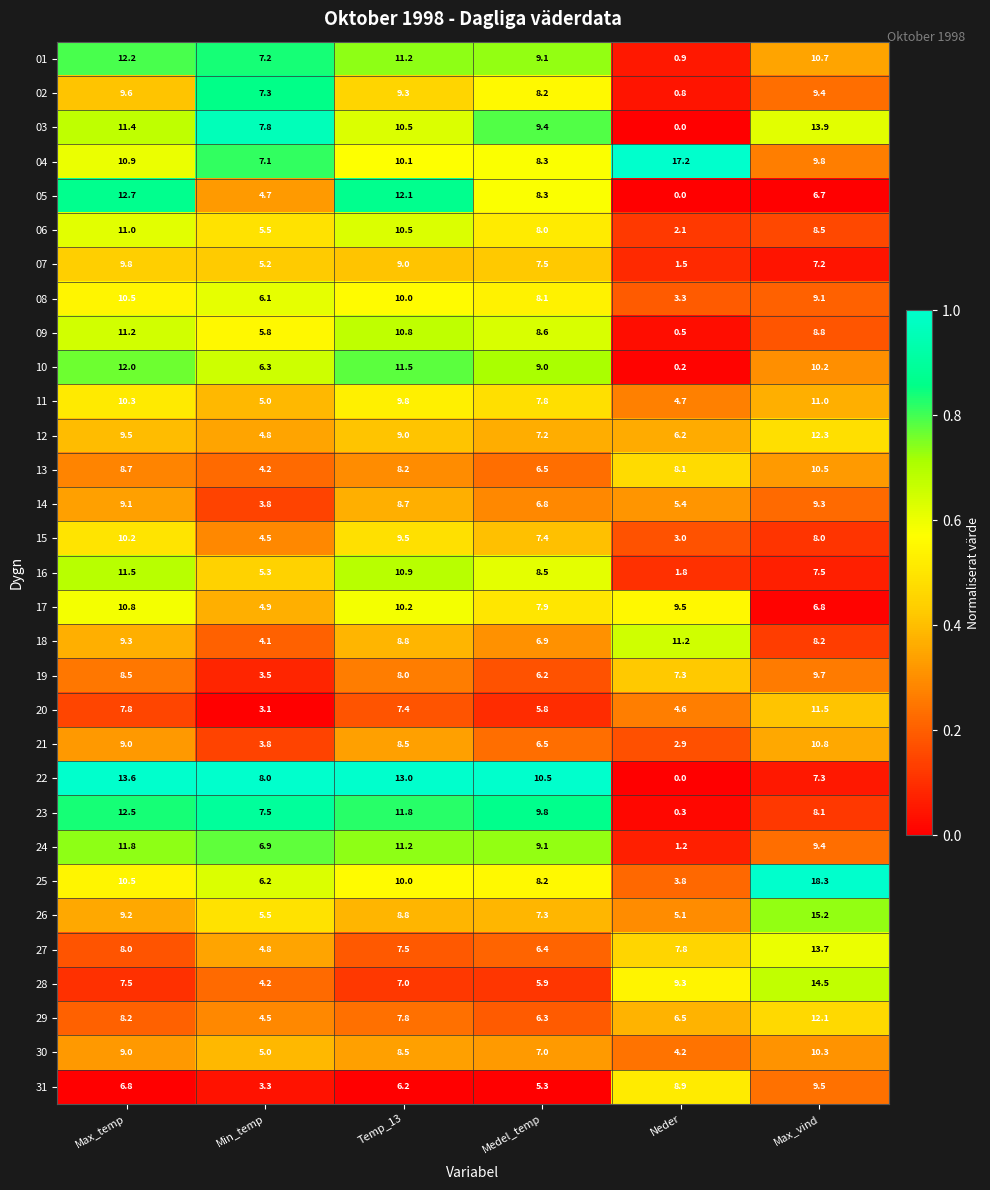

Is the value of 18 at Medel_temp greater than the value of 10 at Neder?

Yes